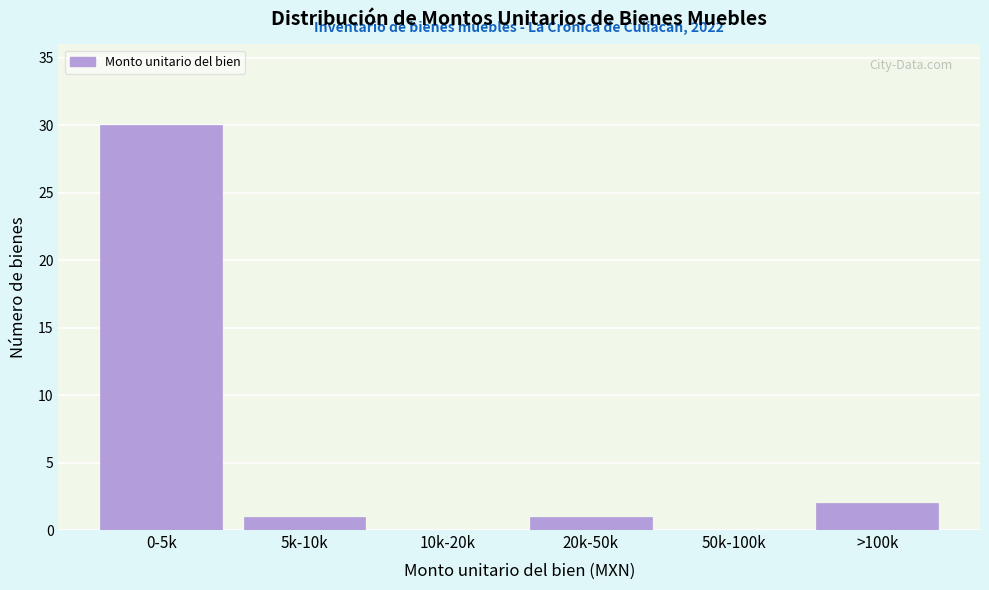

Reading right to left, what are all the values shown in this chart?

>100k=2	50k-100k=0	20k-50k=1	10k-20k=0	5k-10k=1	0-5k=30